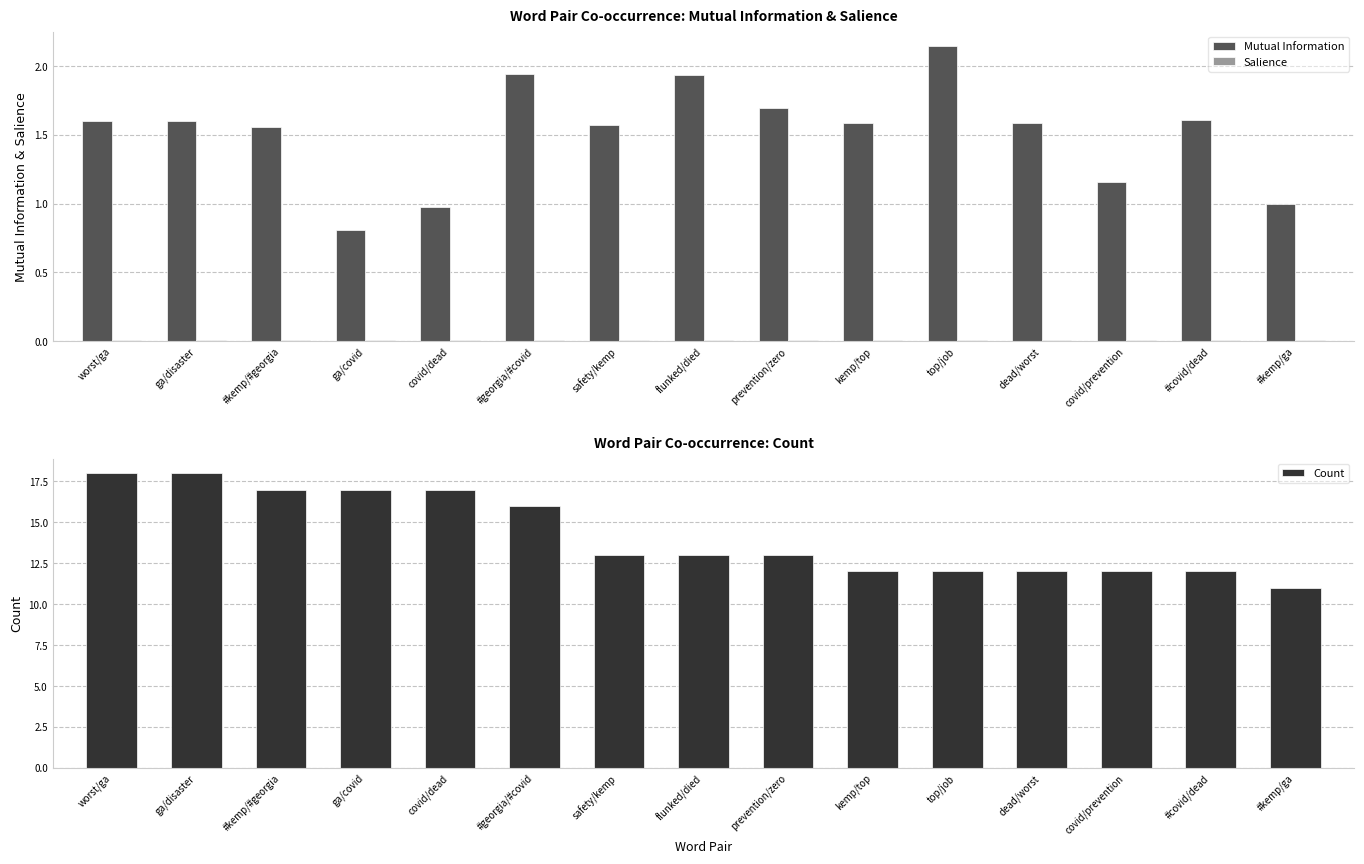

How many data points in Count are above 13?

6